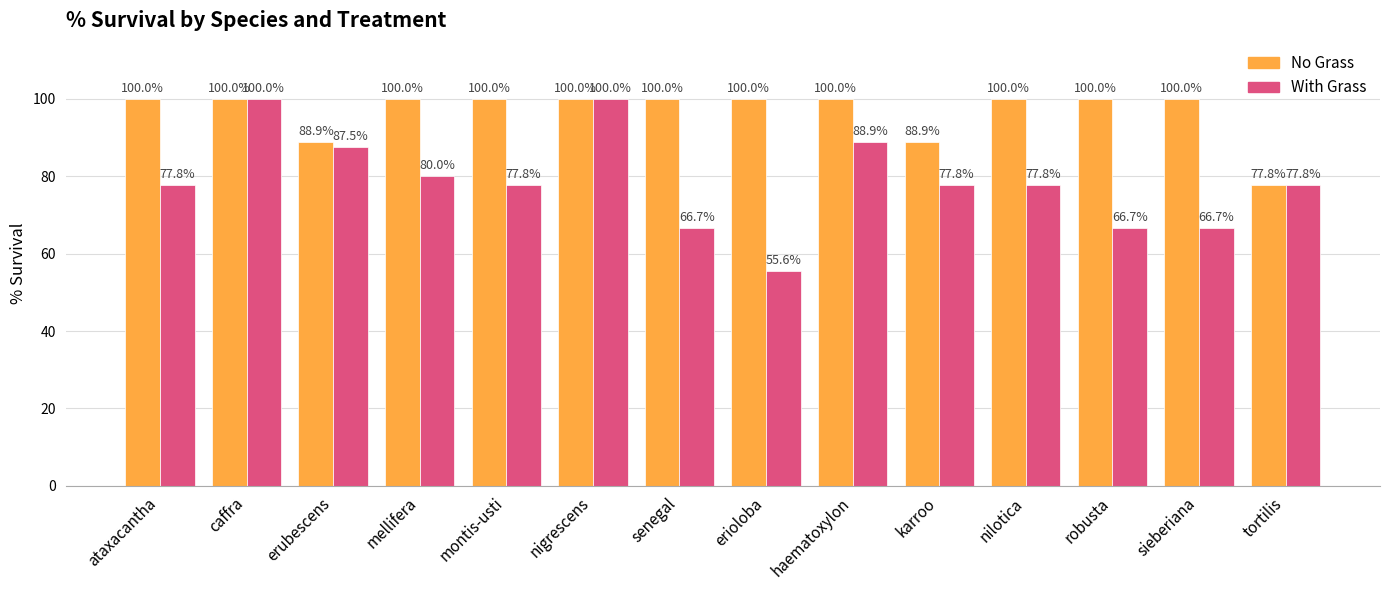

Which category has the lowest value in the No Grass series?

tortilis